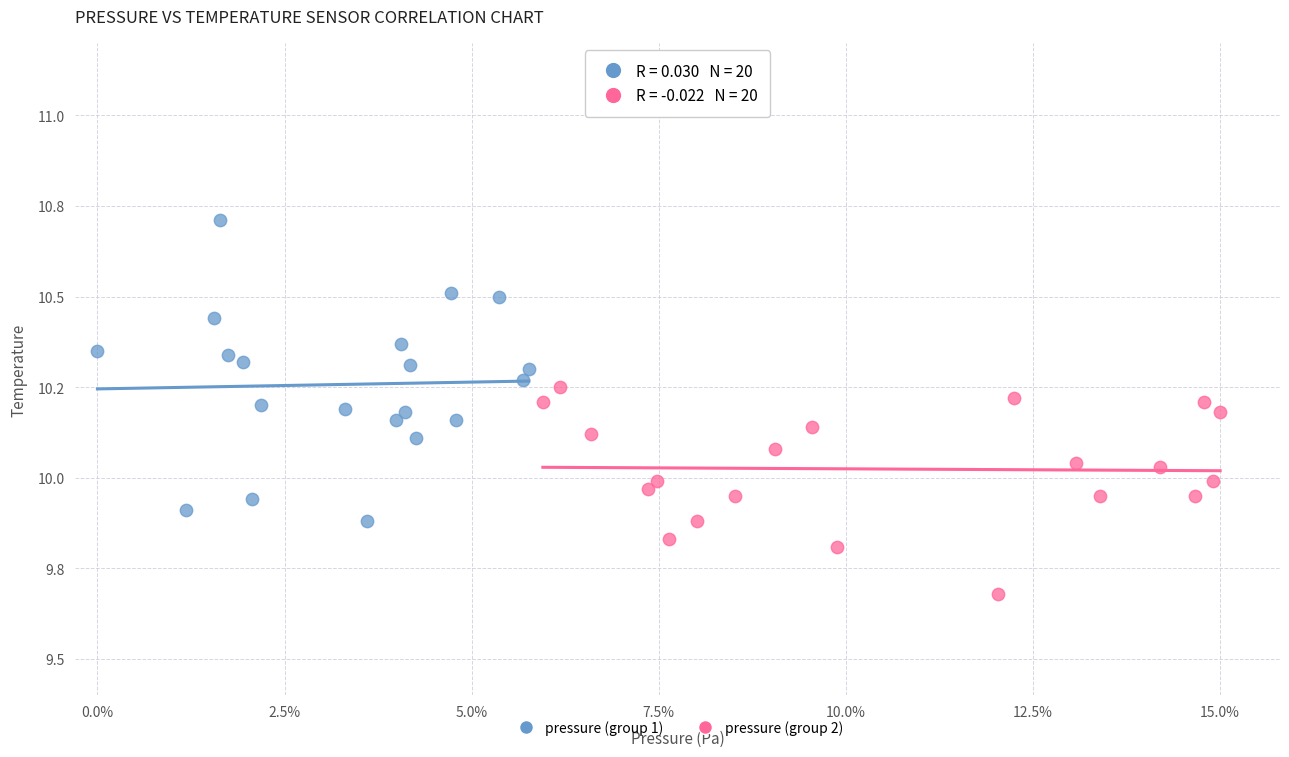

Which series has the widest spread of Y values?

pressure (group 1)